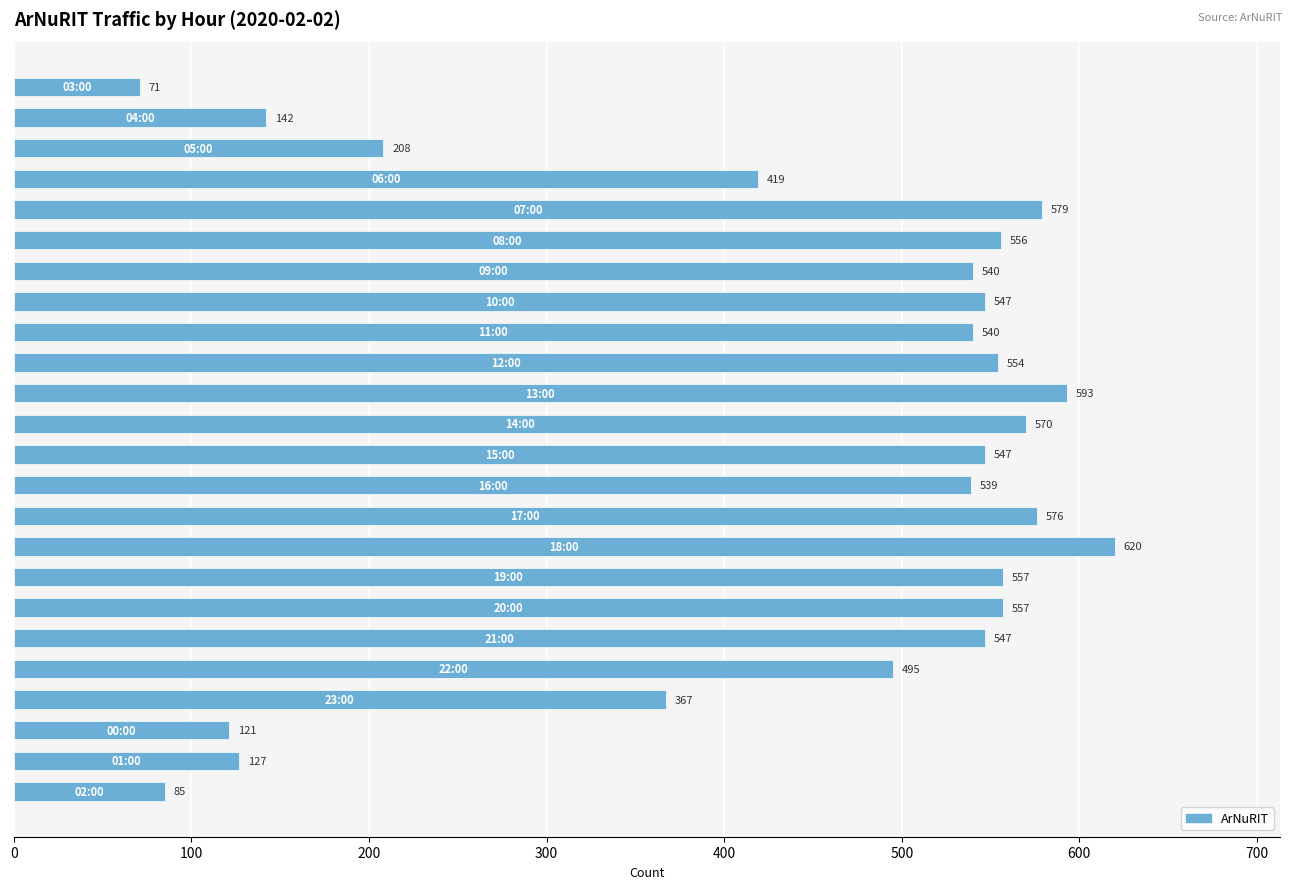

What is the greatest value displayed?

620